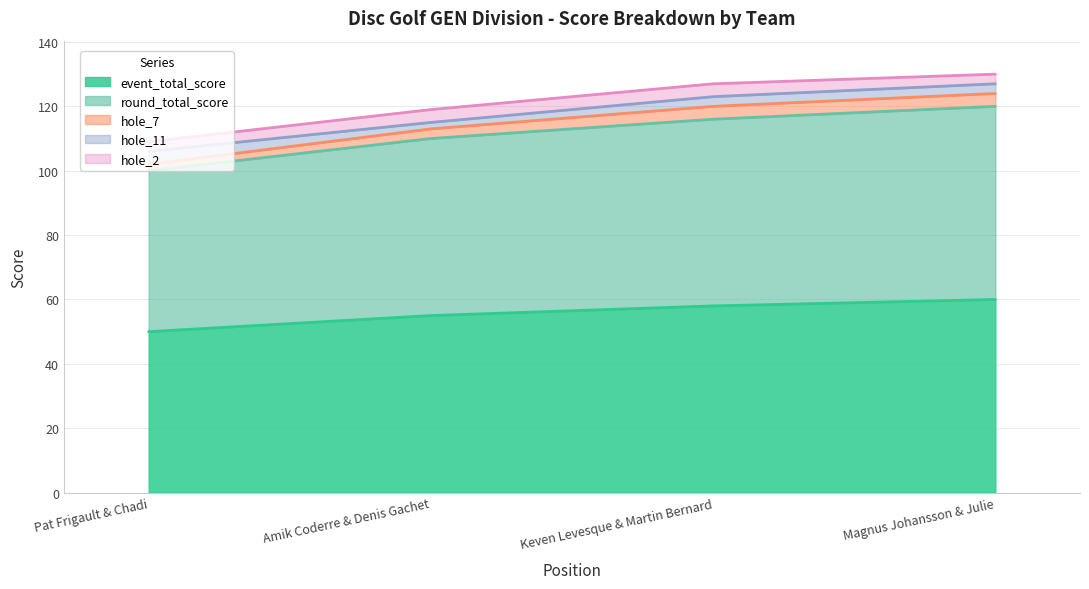

Does the chart display data point markers on the line(s)?

No